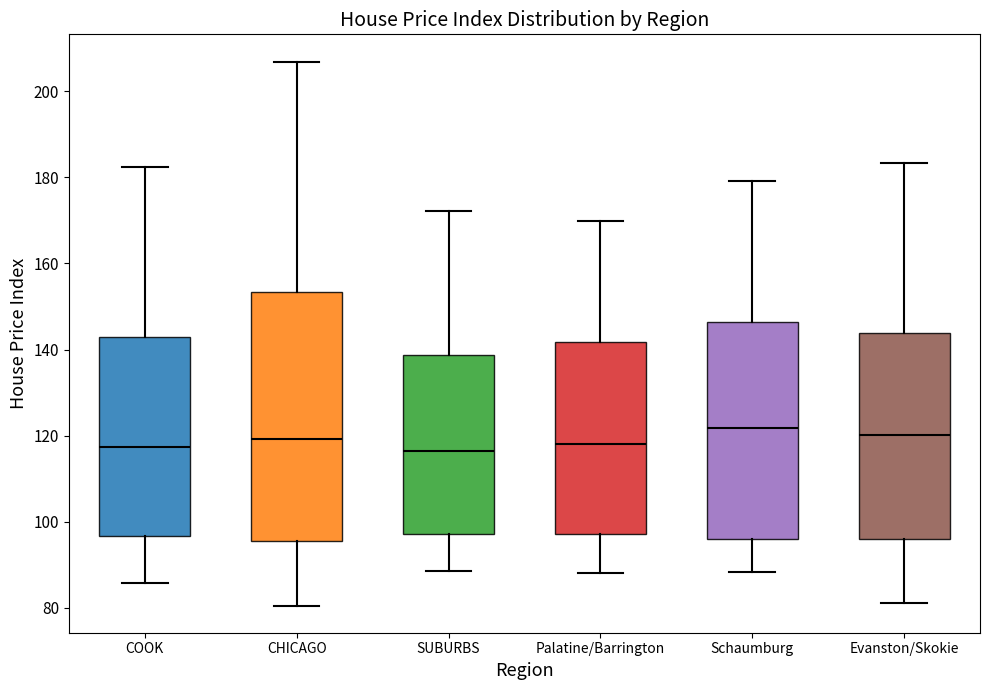

Reading left to right, read every box against the y-axis: the position of its median line, the range the box covers, and the ends of its whiskers. The values are not printed on the chart, so give them approximately, as read against the axis.

COOK: median 118, box 96 to 142, whiskers 86 to 182
CHICAGO: median 120, box 96 to 154, whiskers 80 to 206
SUBURBS: median 116, box 98 to 138, whiskers 88 to 172
Palatine/Barrington: median 118, box 98 to 142, whiskers 88 to 170
Schaumburg: median 122, box 96 to 146, whiskers 88 to 180
Evanston/Skokie: median 120, box 96 to 144, whiskers 82 to 184